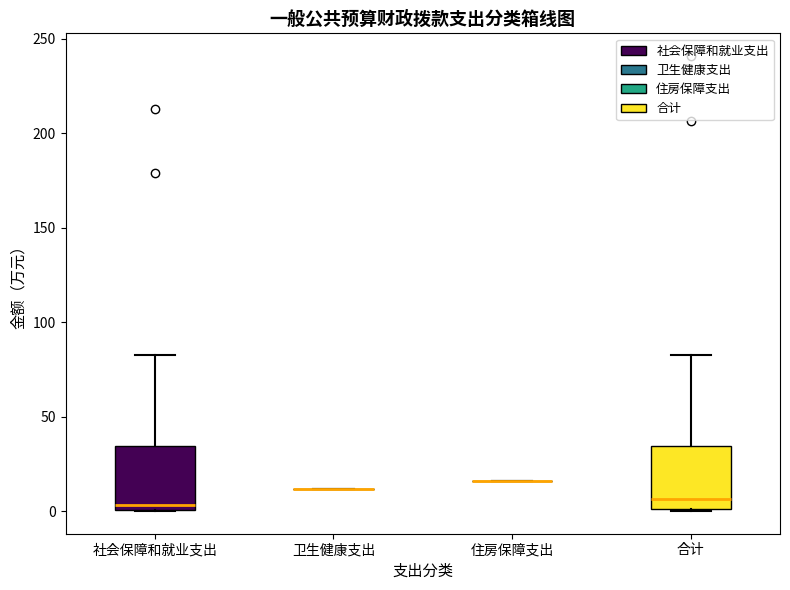

Reading left to right, read every box against the y-axis: the position of its median line, the range the box covers, and the ends of its whiskers. The values are not printed on the chart, so give them approximately, as read against the axis.

社会保障和就业支出: median 5, box 0 to 35, whiskers 0 to 85
卫生健康支出: box collapsed to a line at 10, whiskers 10 to 10
住房保障支出: box collapsed to a line at 15, whiskers 15 to 15
合计: median 5, box 0 to 35, whiskers 0 to 85